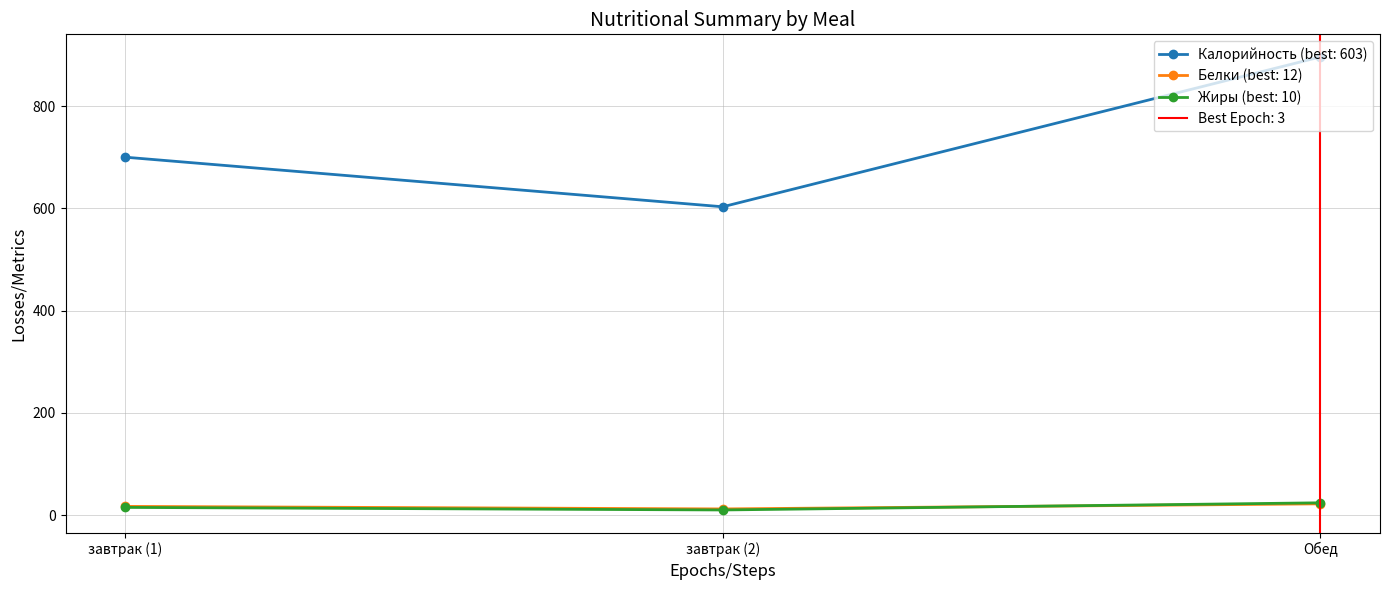

What is the minimum value for Калорийность?

603